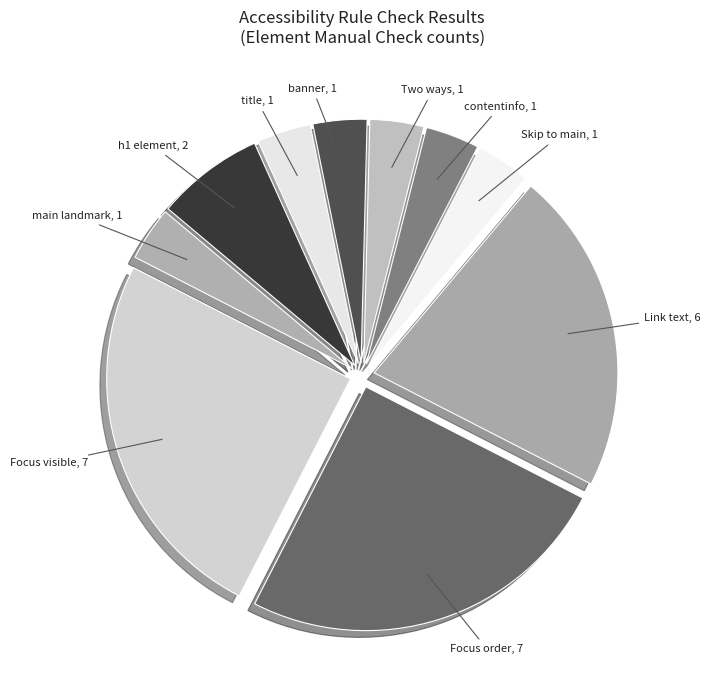

How many segments does this pie chart have?

10